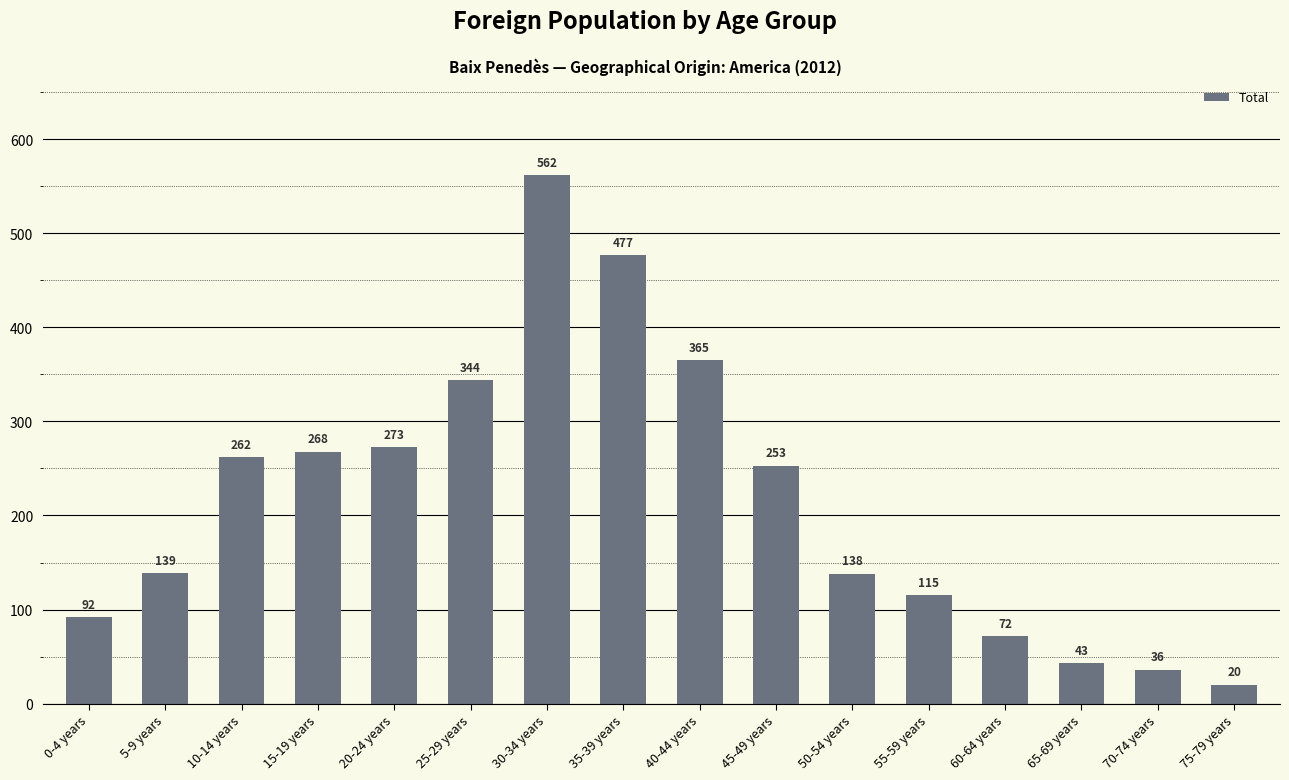

The value at 55-59 years is 26. True or false?

False